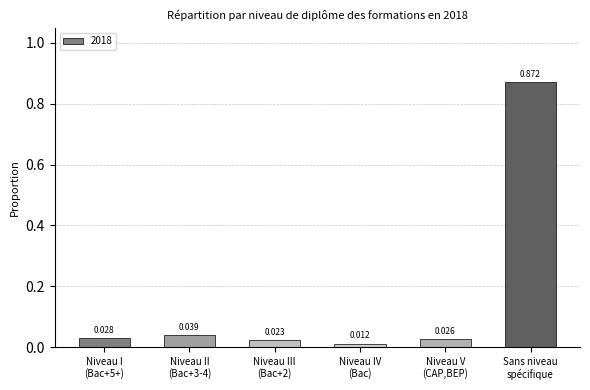

List the labels in order of value, largest first.

Sans niveau
spécifique, Niveau II
(Bac+3-4), Niveau I
(Bac+5+), Niveau V
(CAP,BEP), Niveau III
(Bac+2), Niveau IV
(Bac)